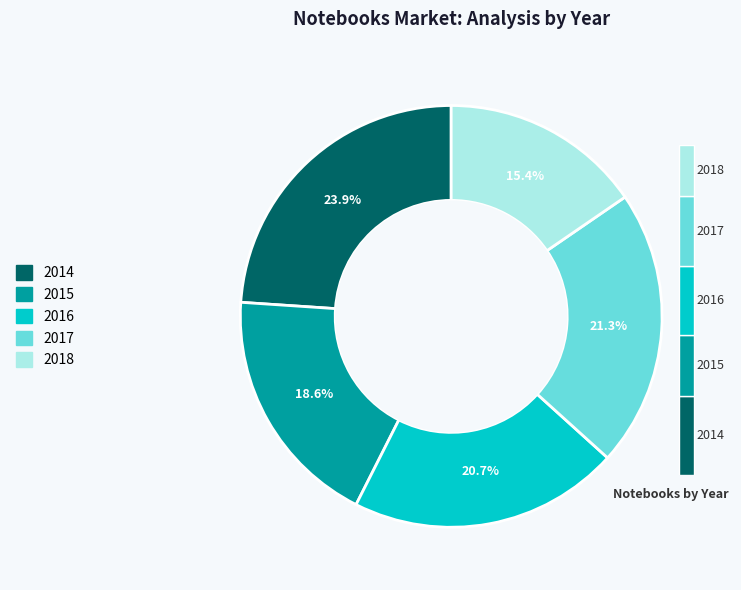

Approximately how many times larger is the value at 2017 compared to 2015?

1.1